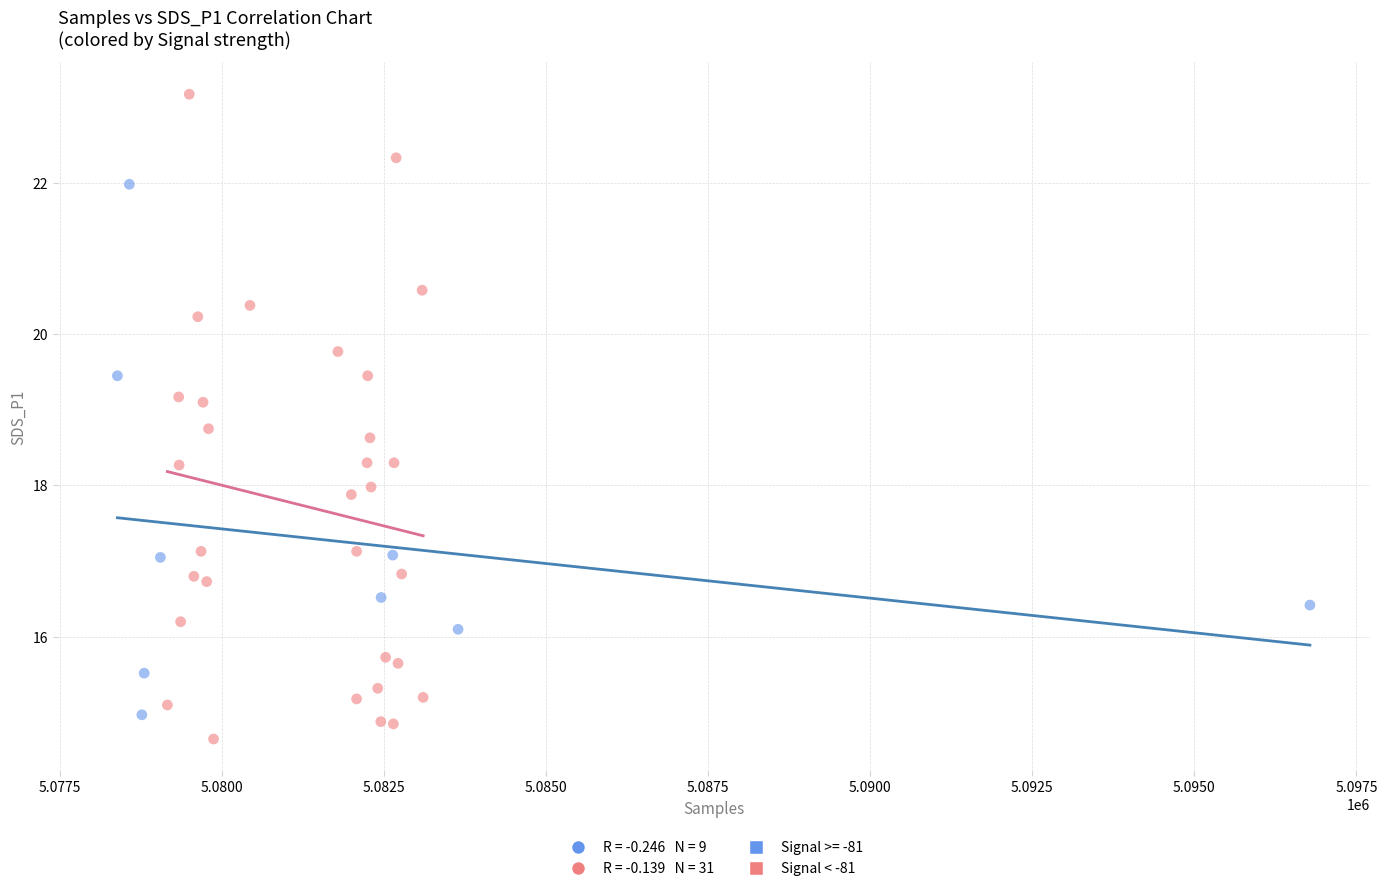

Which series reaches the maximum Y coordinate?

Signal < -81